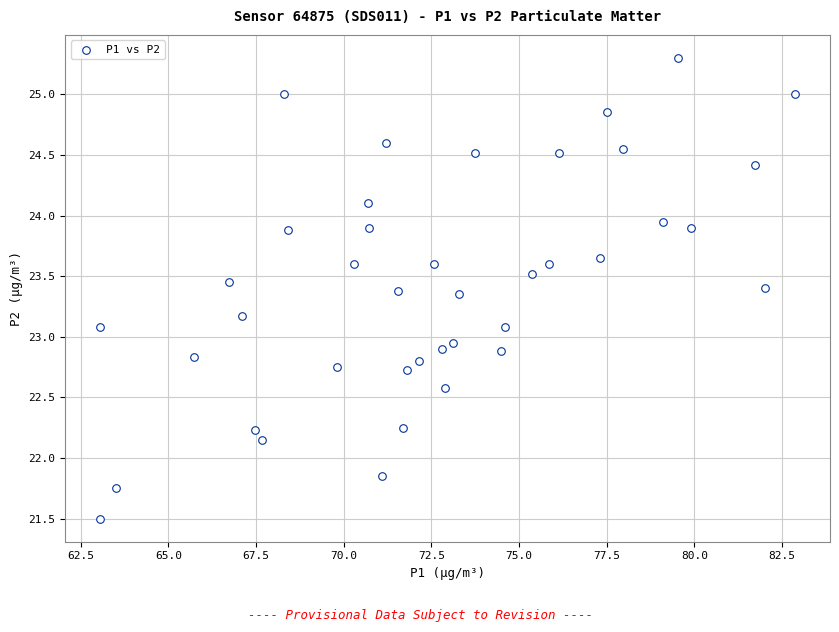

What is the range of X values (max minus min)?

19.8